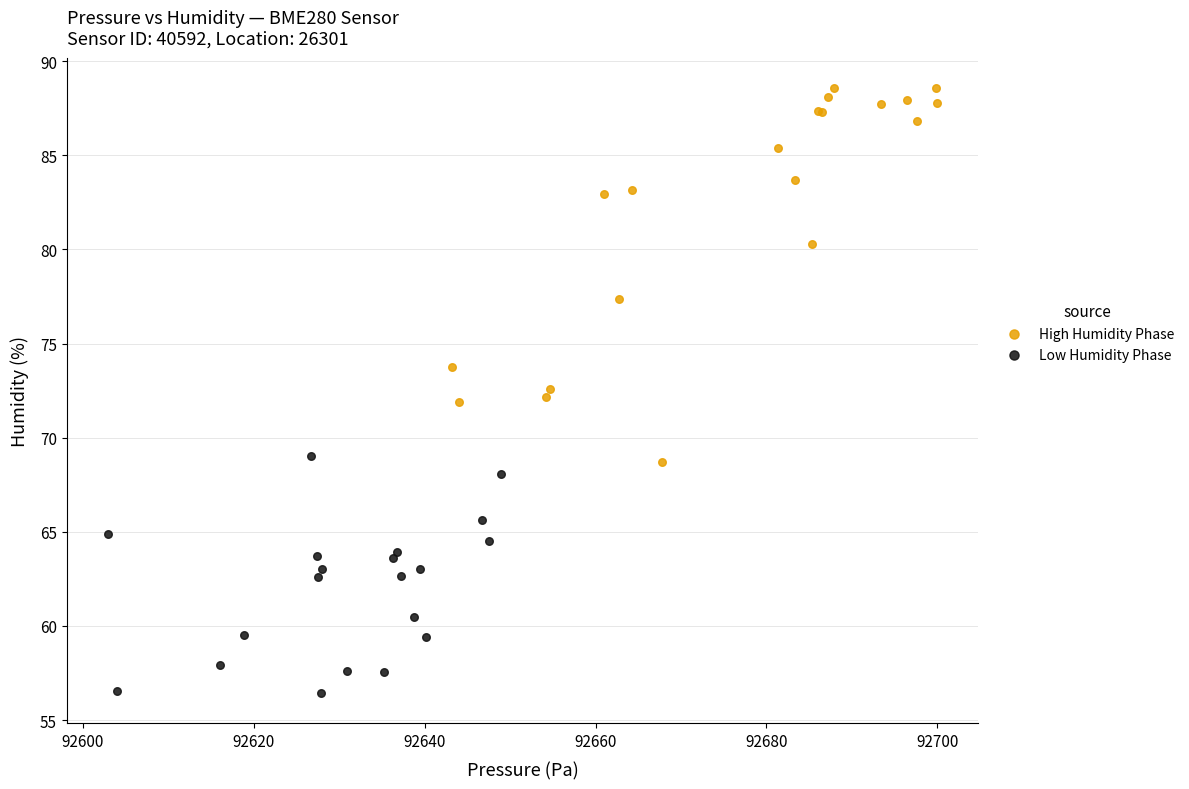

Which series contains the lowest Y value?

Low Humidity Phase